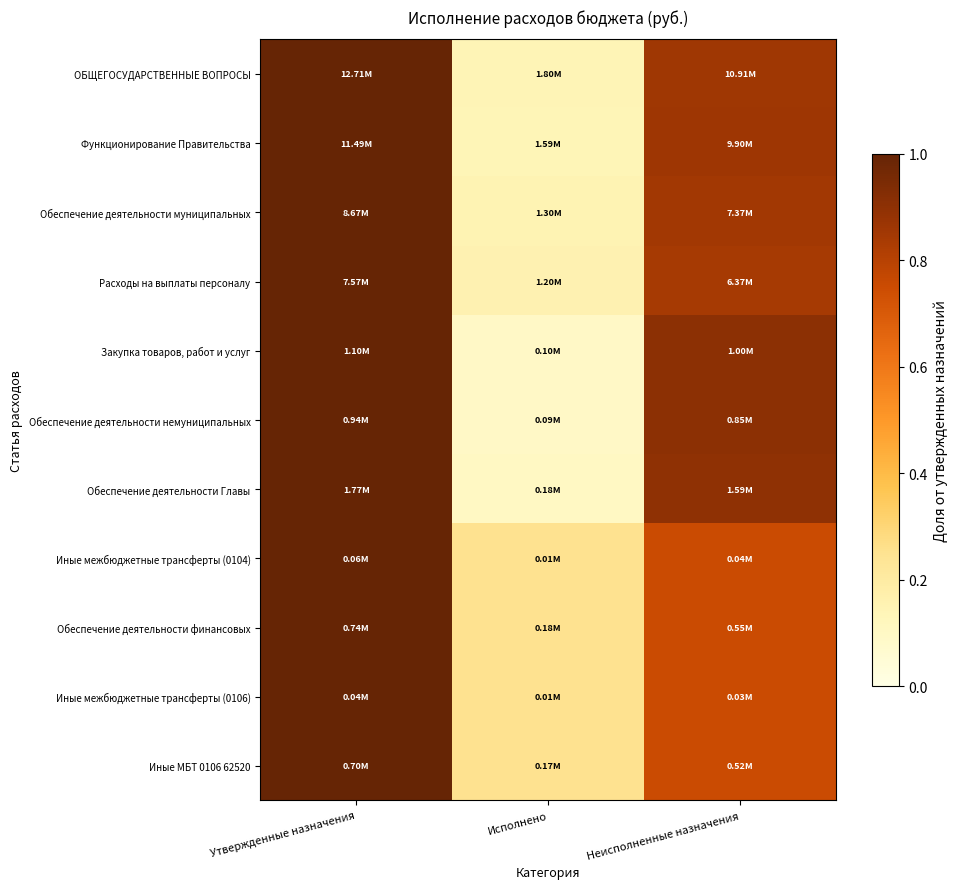

Reading left to right, list all the values displayed in this chart.

ОБЩЕГОСУДАРСТВЕННЫЕ ВОПРОСЫ: Утвержденные назначения=1.0	Исполнено=0.1	Неисполненные назначения=0.9
Функционирование Правительства: Утвержденные назначения=1.0	Исполнено=0.1	Неисполненные назначения=0.9
Обеспечение деятельности муниципальных: Утвержденные назначения=1.0	Исполнено=0.1	Неисполненные назначения=0.9
Расходы на выплаты персоналу: Утвержденные назначения=1.0	Исполнено=0.2	Неисполненные назначения=0.8
Закупка товаров, работ и услуг: Утвержденные назначения=1.0	Исполнено=0.1	Неисполненные назначения=0.9
Обеспечение деятельности немуниципальных: Утвержденные назначения=1.0	Исполнено=0.1	Неисполненные назначения=0.9
Обеспечение деятельности Главы: Утвержденные назначения=1.0	Исполнено=0.1	Неисполненные назначения=0.9
Иные межбюджетные трансферты (0104): Утвержденные назначения=1.0	Исполнено=0.2	Неисполненные назначения=0.8
Обеспечение деятельности финансовых: Утвержденные назначения=1.0	Исполнено=0.2	Неисполненные назначения=0.8
Иные межбюджетные трансферты (0106): Утвержденные назначения=1.0	Исполнено=0.2	Неисполненные назначения=0.8
Иные МБТ 0106 62520: Утвержденные назначения=1.0	Исполнено=0.2	Неисполненные назначения=0.8